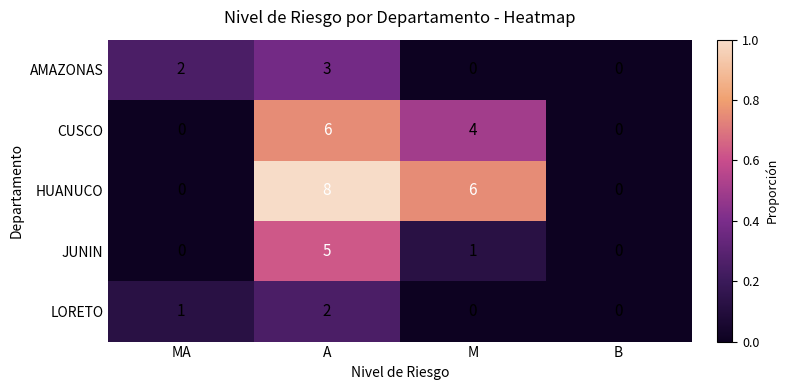

Reading left to right, what are all the values shown in this chart?

AMAZONAS: 2	3	0	0
CUSCO: 0	6	4	0
HUANUCO: 0	8	6	0
JUNIN: 0	5	1	0
LORETO: 1	2	0	0